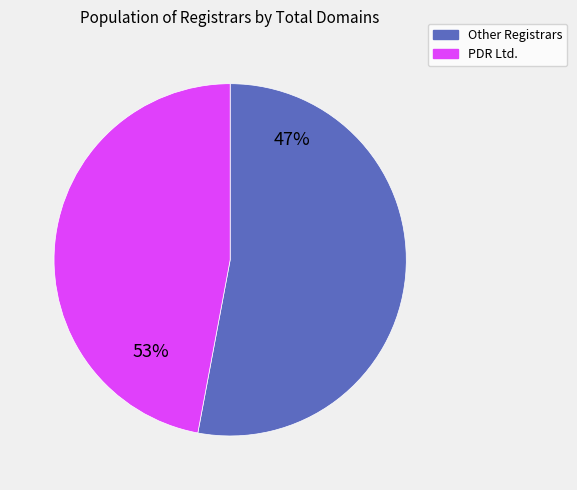

What is the largest slice in the pie chart?

PDR Ltd. d/b/a PublicDomainRegistry.com